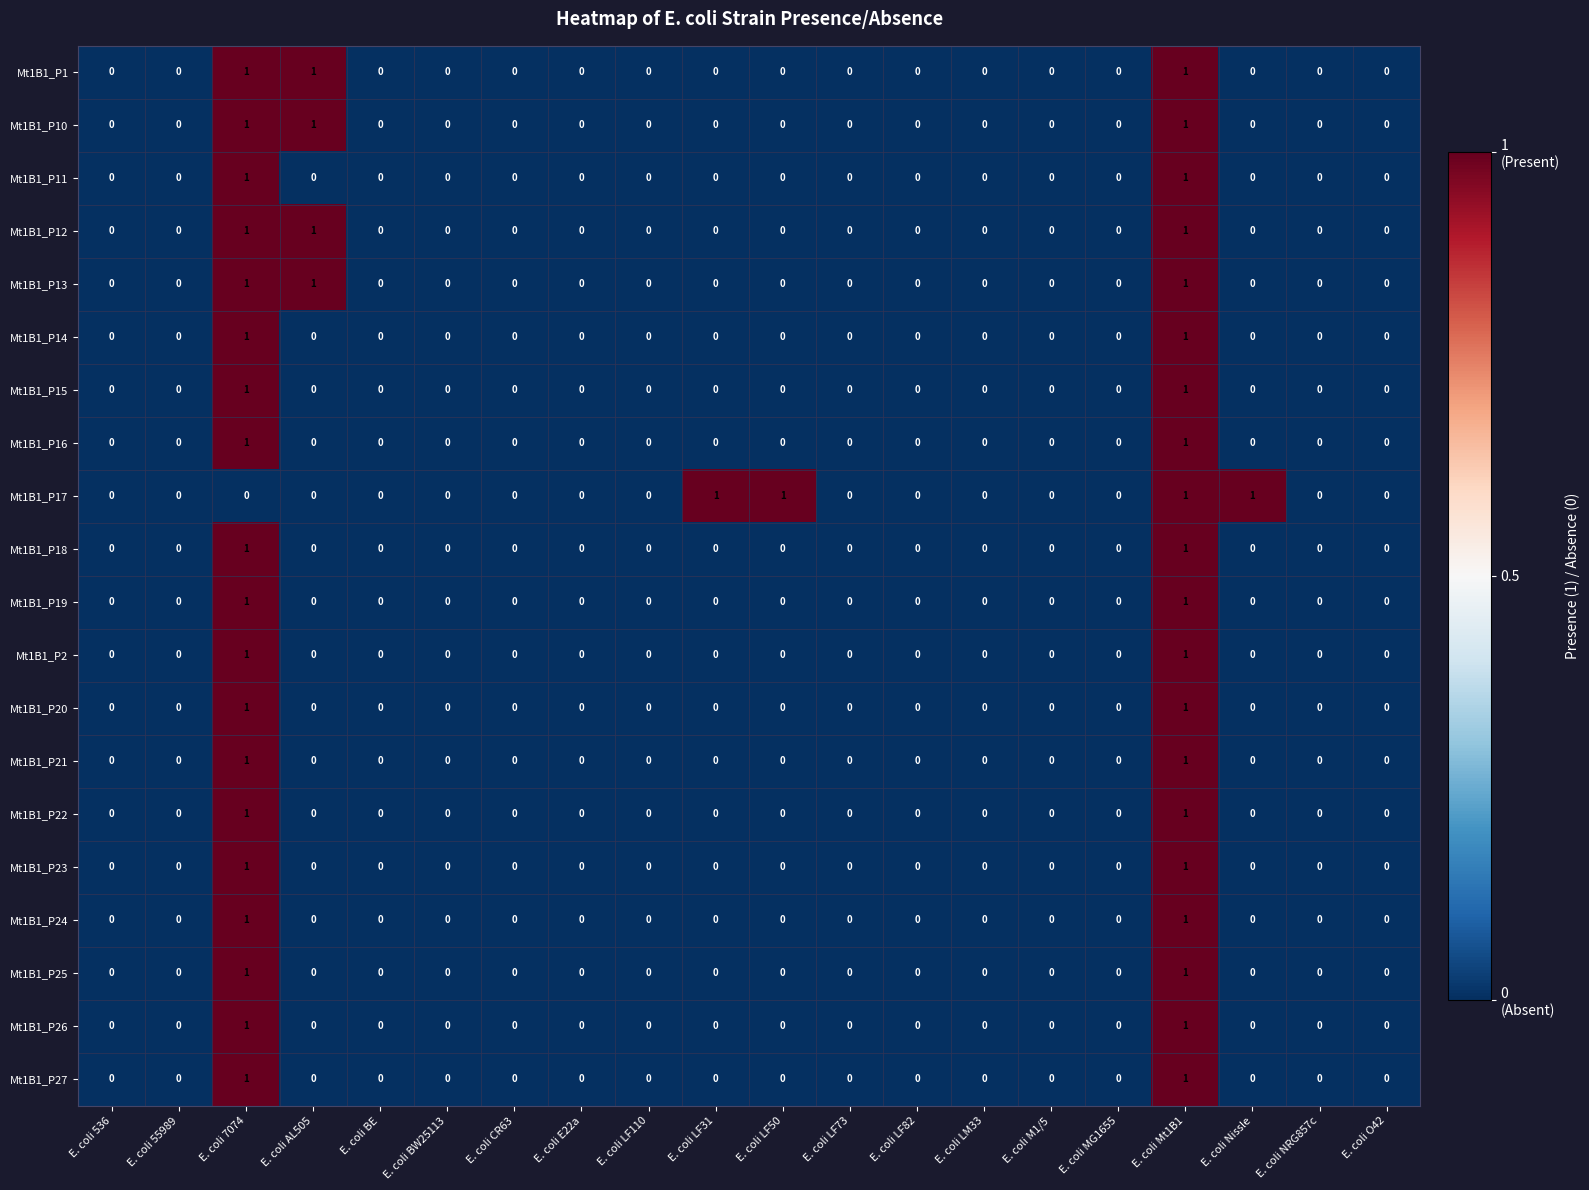

True or false: Mt1B1_P20 has a value of 0 at E. coli BE.

True